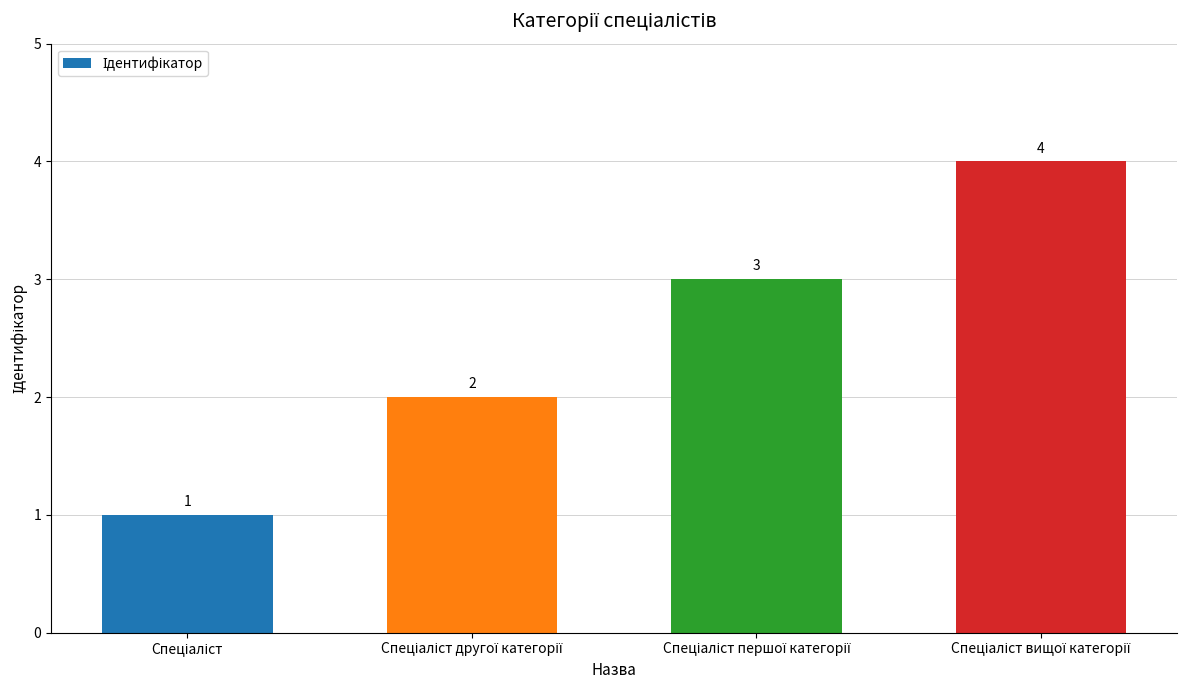

How many bars are there in total?

4